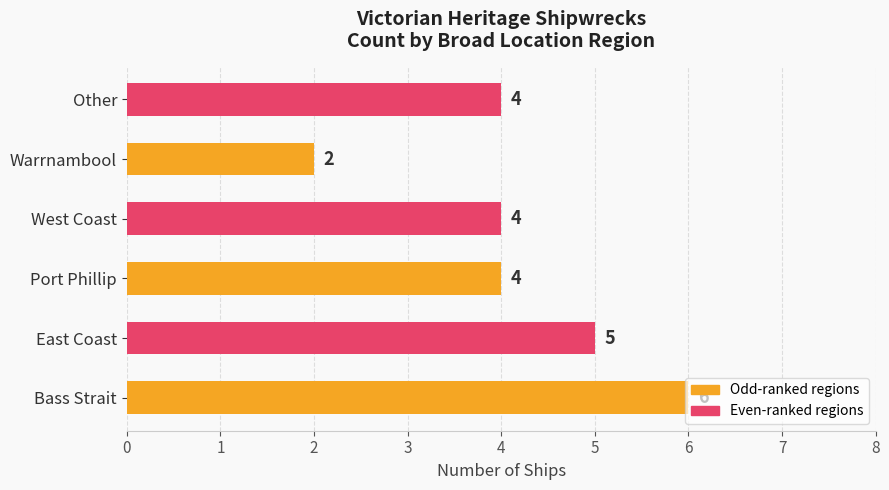

Between Warrnambool and Bass Strait, which is larger?

Bass Strait